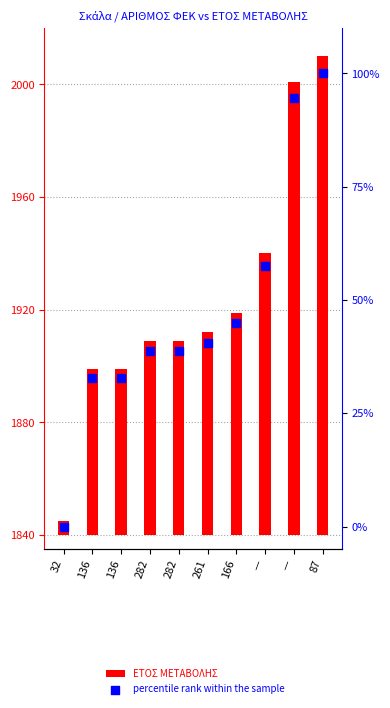

At which category is the sum across all series the highest?

87